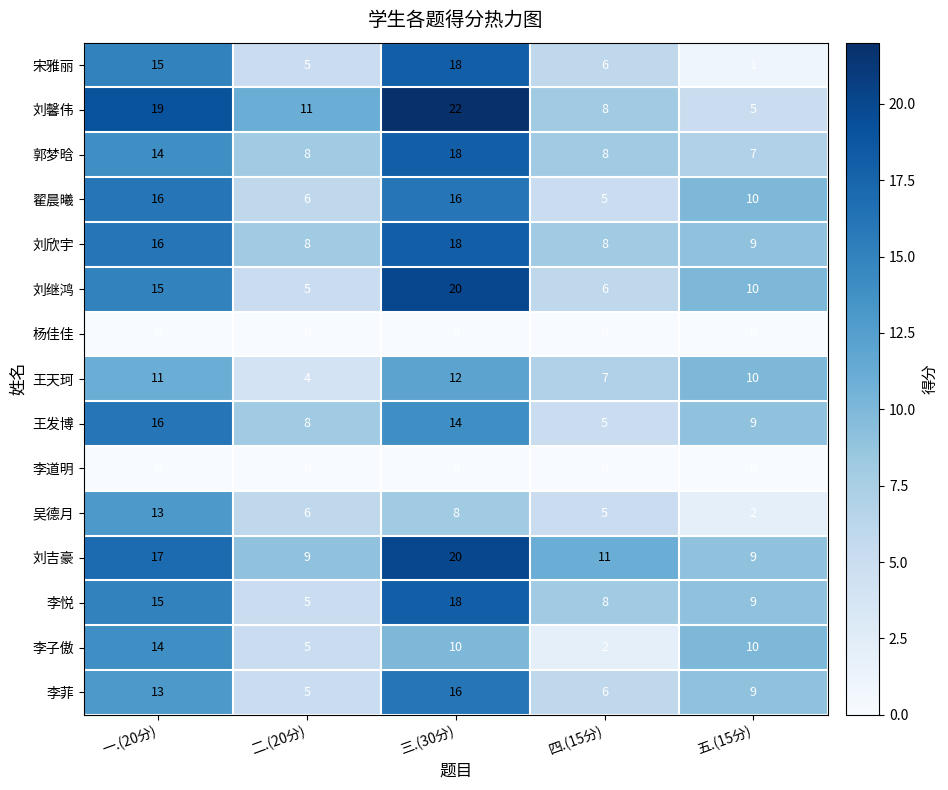

Which series has the largest total across all categories?

刘吉豪